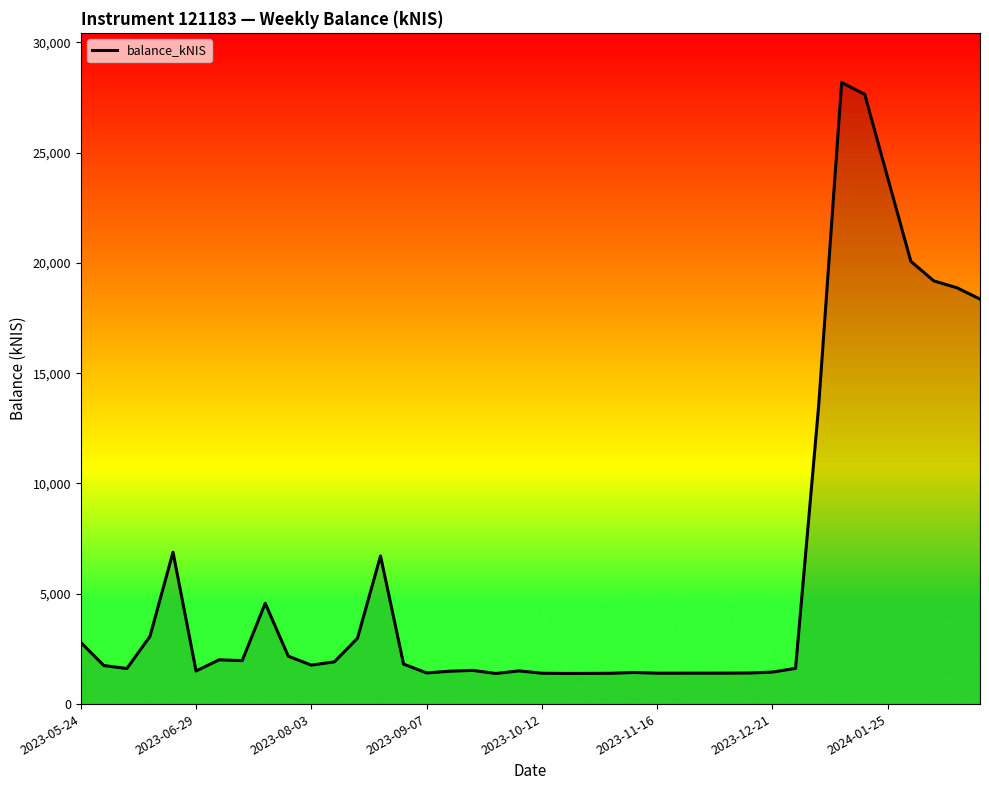

What is the maximum value shown in the chart?

28173.0